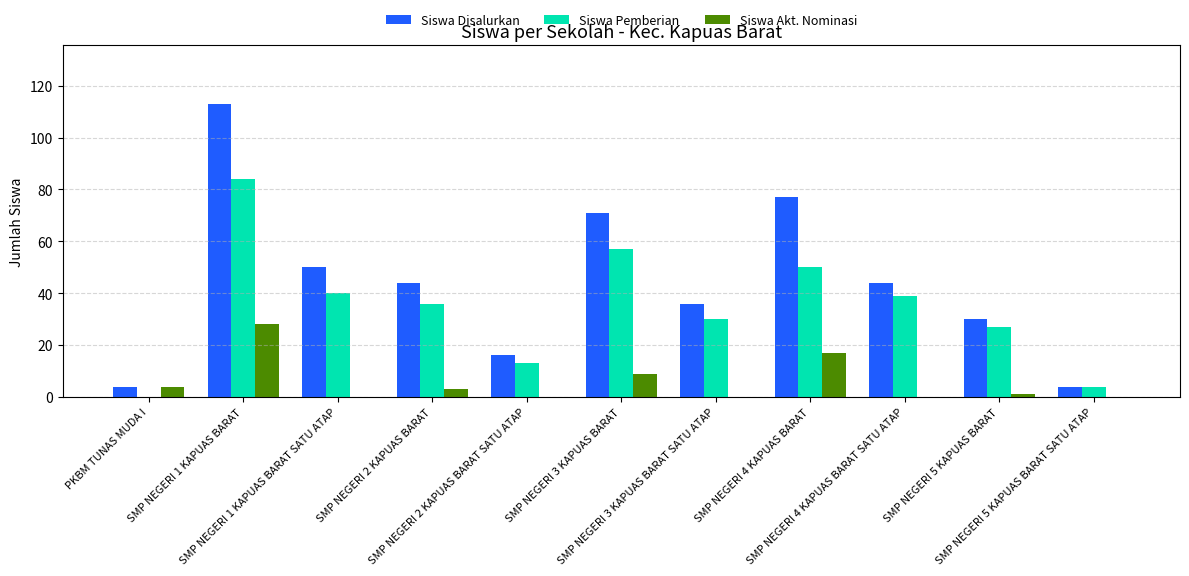

What is the maximum value for Siswa Pemberian?

84